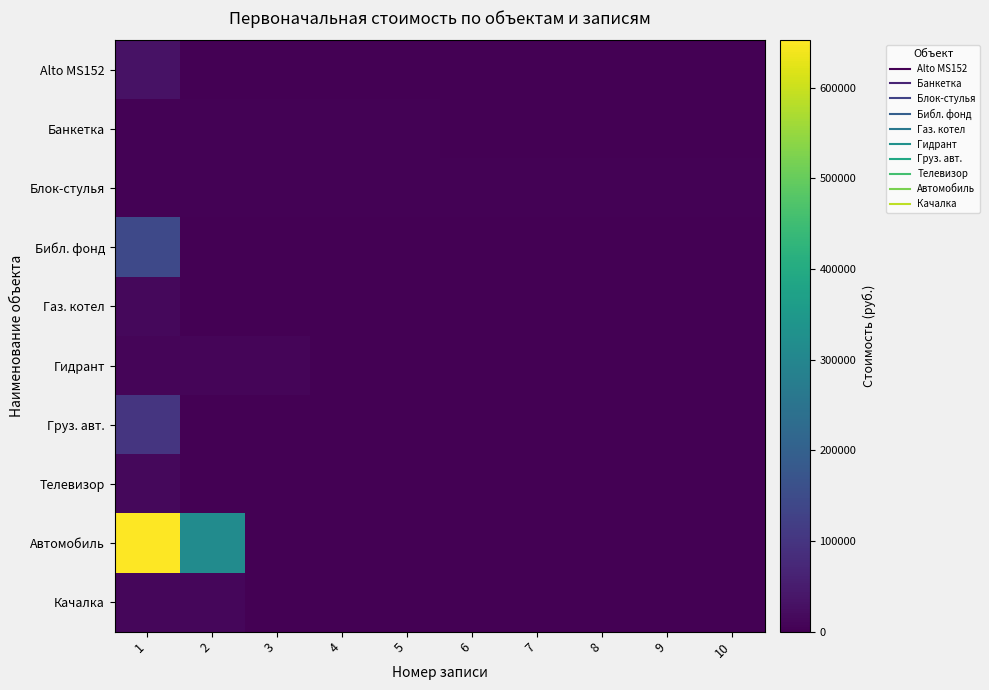

What is the total value across all series at 8?

3890.0